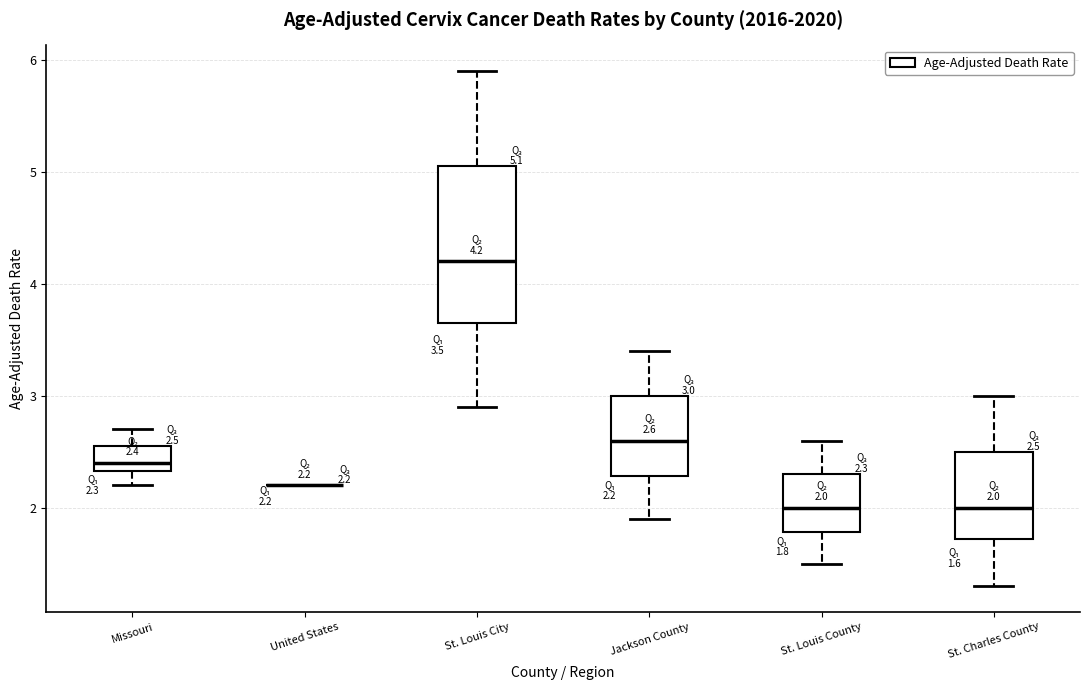

Comparing the boxes themselves (not the whiskers), which one is the tallest?

St. Louis City